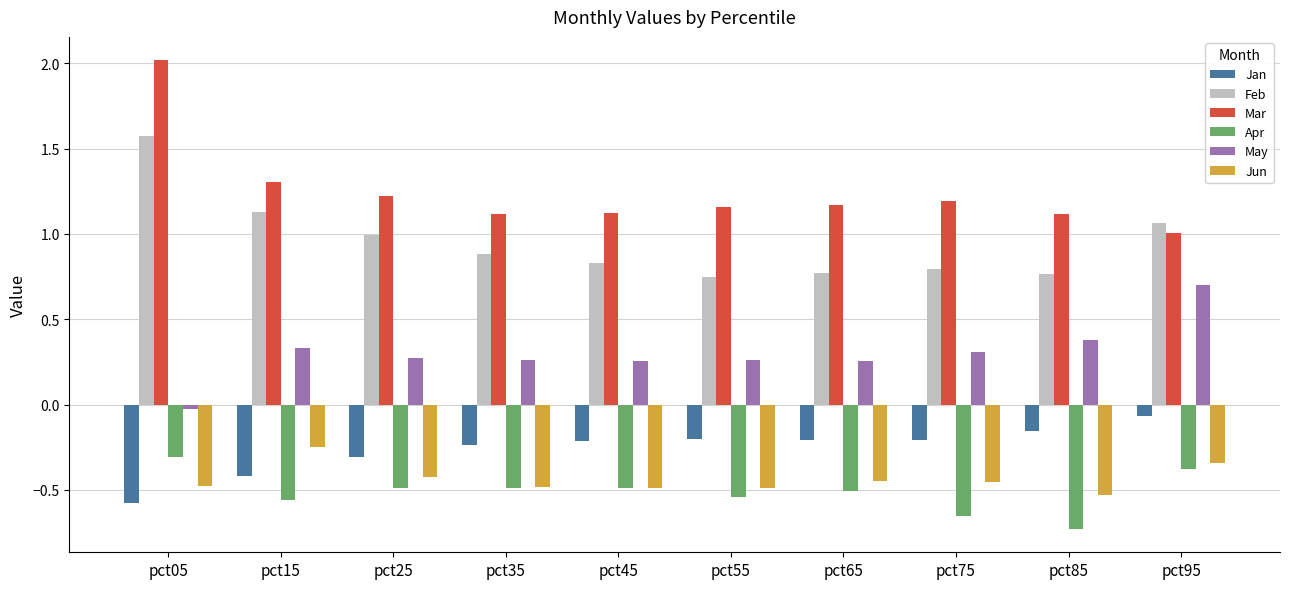

Rank the series at pct75 from lowest to highest value.

Apr, Jun, Jan, May, Feb, Mar